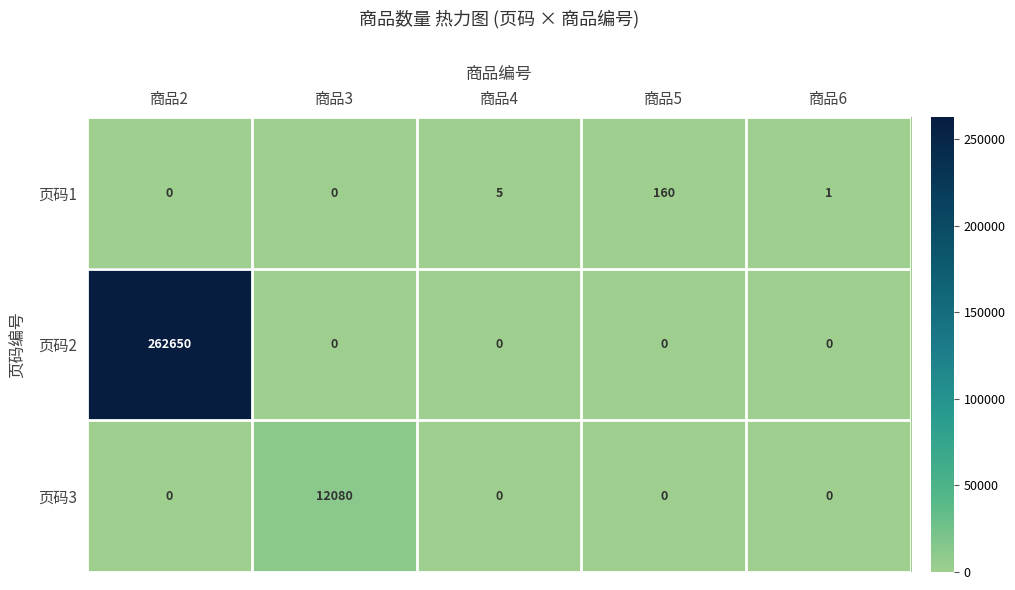

What is the maximum value shown in the chart?

262650